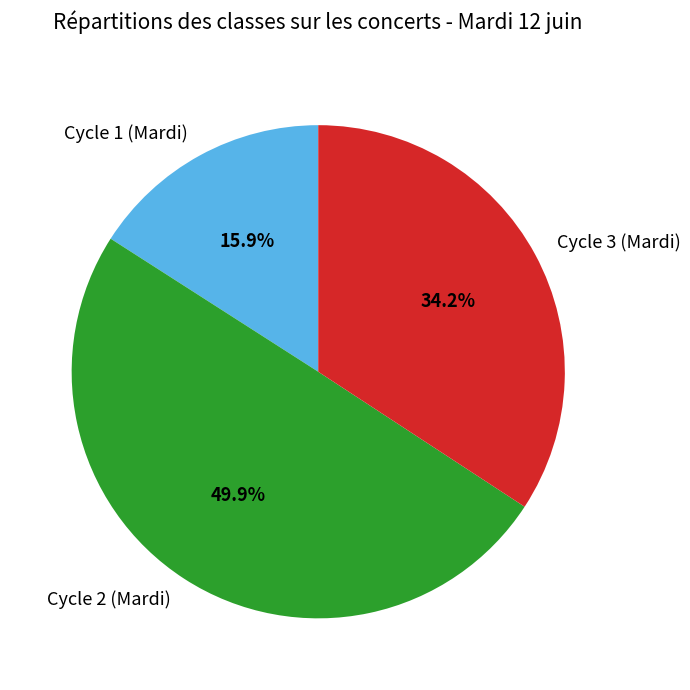

Between Cycle 1 (Mardi) and Cycle 2 (Mardi), which is larger?

Cycle 2 (Mardi)